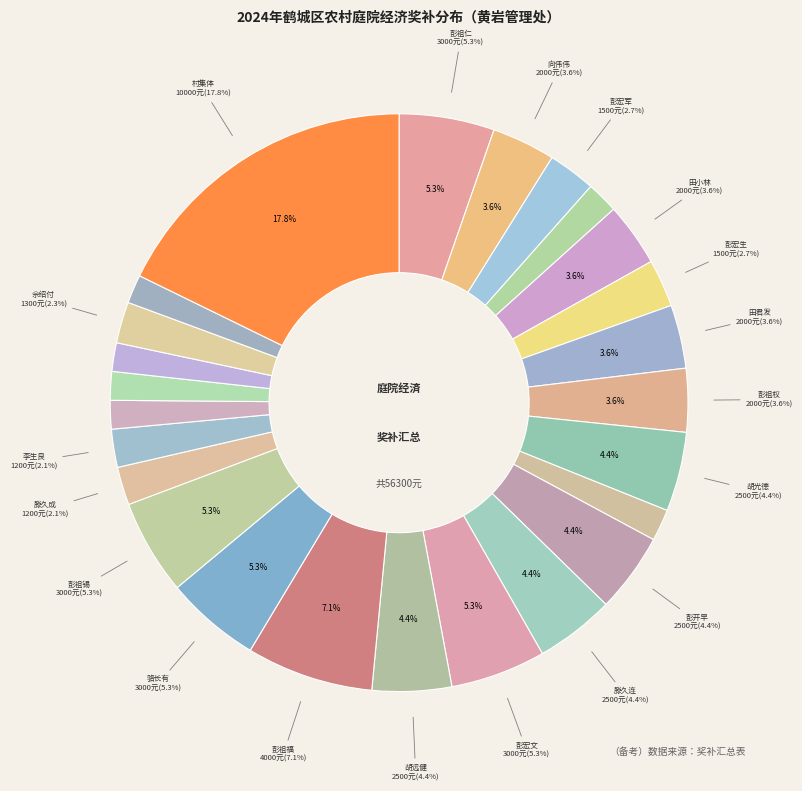

To the nearest percent, what percentage of the pie is 彭祖福?

7%